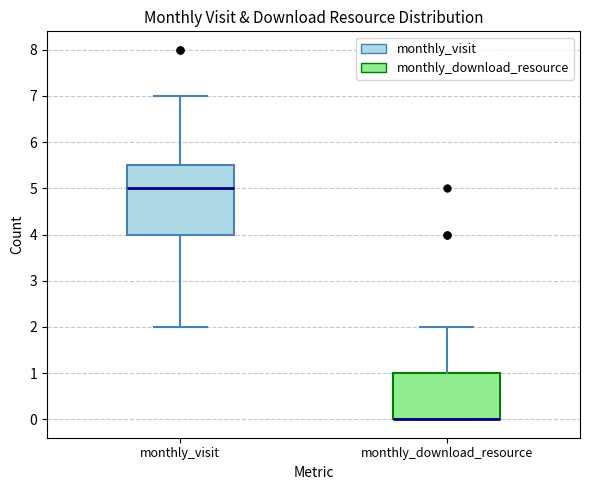

Which box is the tallest, from its lower edge to its upper edge?

monthly_visit